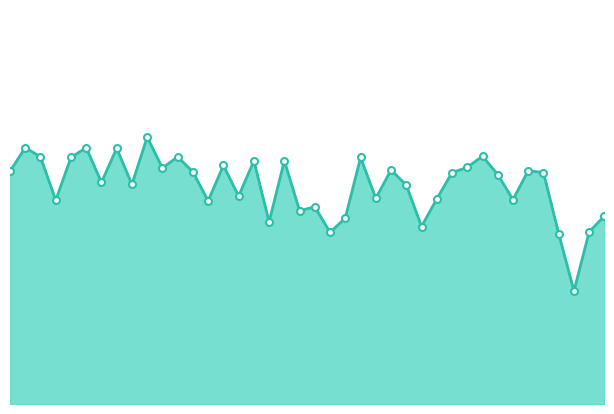

Where is the data nearest to the value 6?

01:31